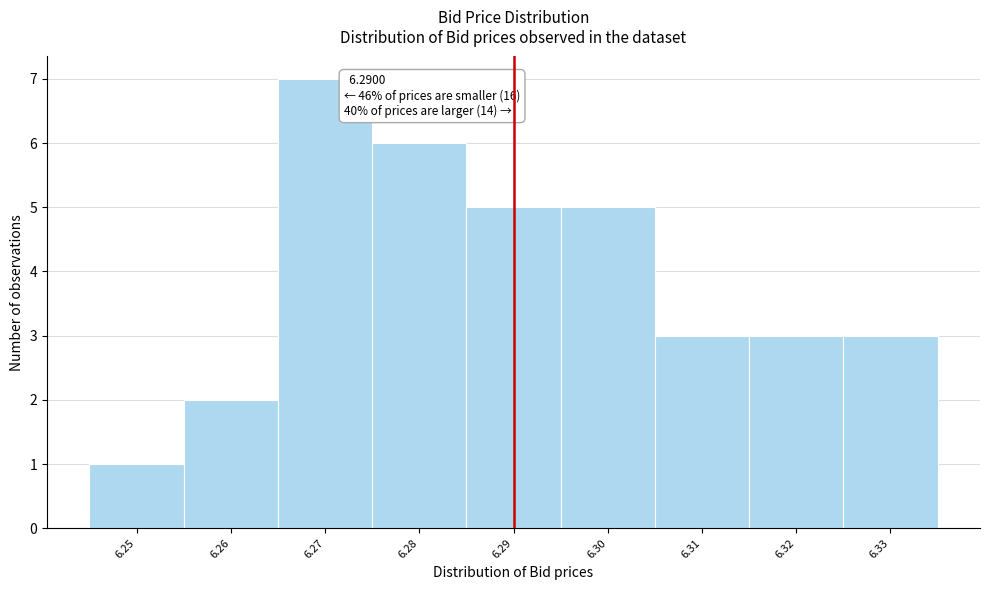

Which range on the x-axis has the tallest bar?

6.265 to 6.275